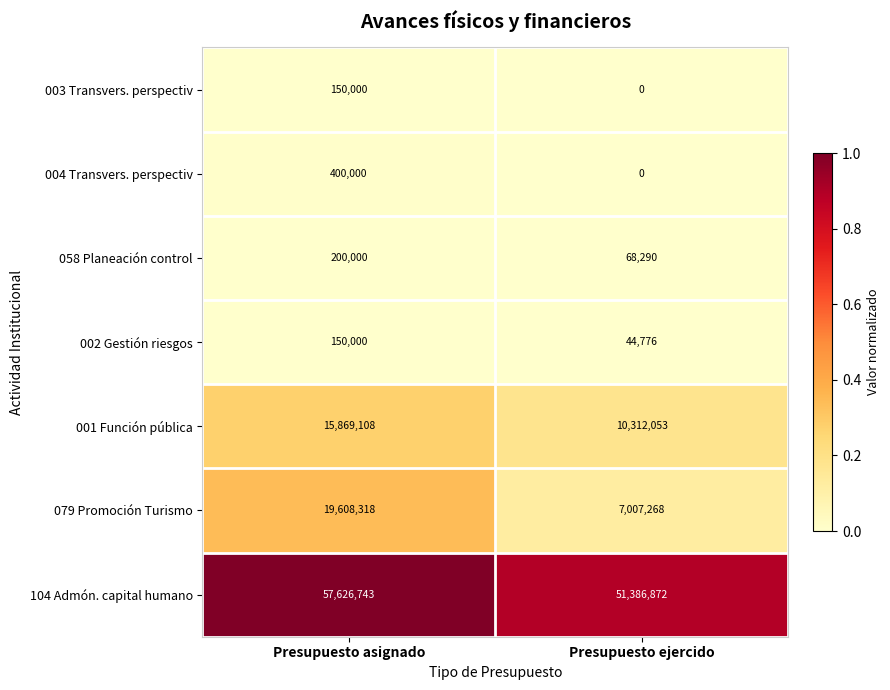

At which category is the sum across all series the highest?

Presupuesto asignado